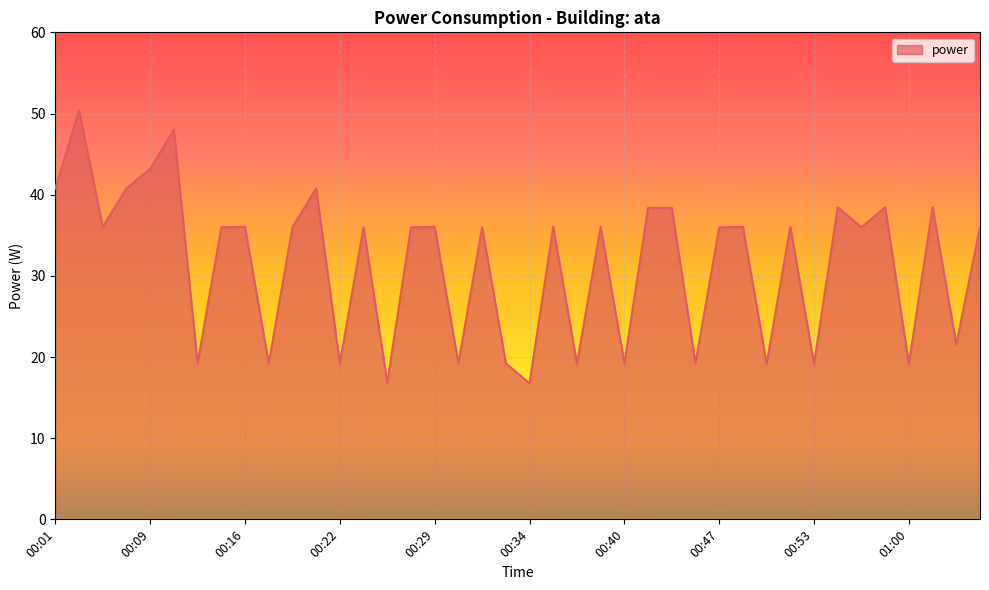

What is the difference between the maximum and minimum values?

33.6